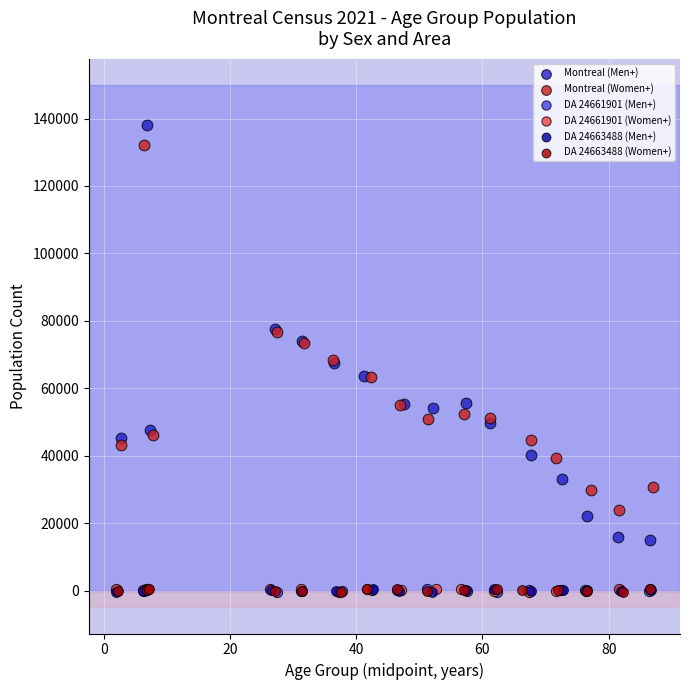

What are all the series names shown in the legend?

Montreal (Men+), Montreal (Women+), DA 24661901 (Men+), DA 24661901 (Women+), DA 24663488 (Men+), DA 24663488 (Women+)